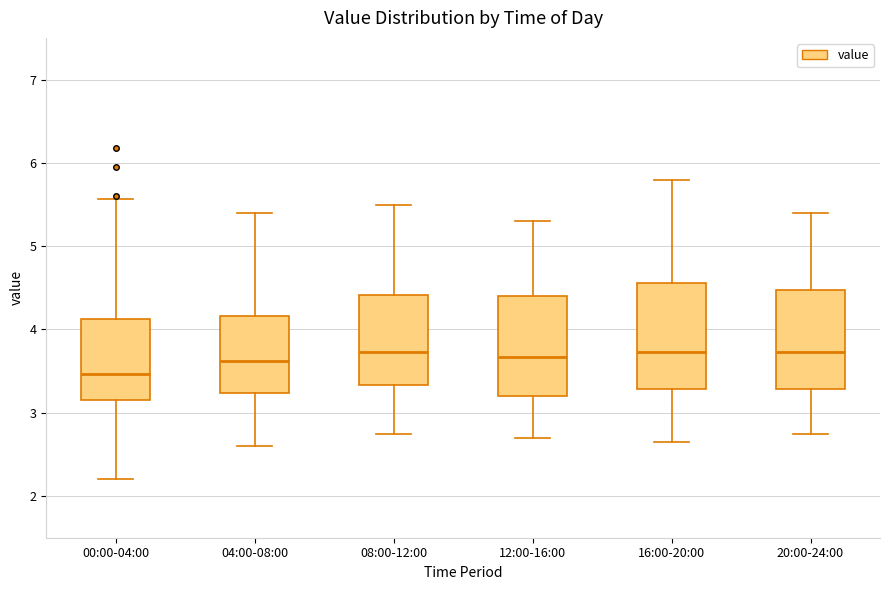

Where does the lower whisker of the box for 16:00-20:00 end on the y-axis? The values are not printed on the chart, so give them approximately, as read against the axis.

2.7